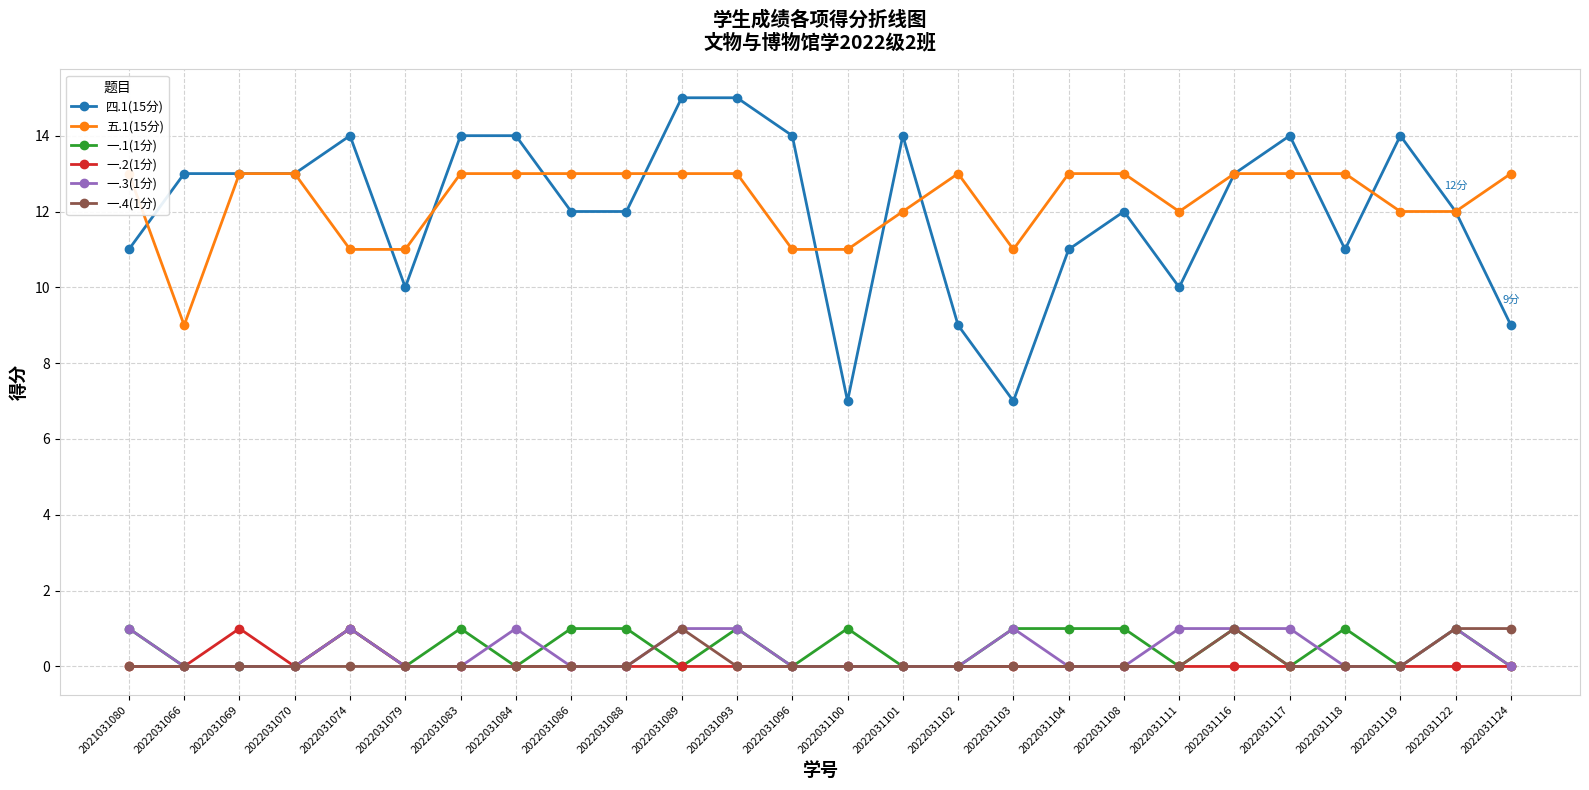

At 2022031101, list the series in order from largest to smallest.

四.1(15分), 五.1(15分), 一.1(1分), 一.2(1分), 一.3(1分), 一.4(1分)